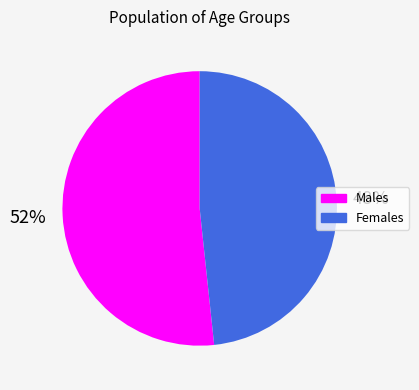

Is there any slice that represents more than half of the pie?

Yes